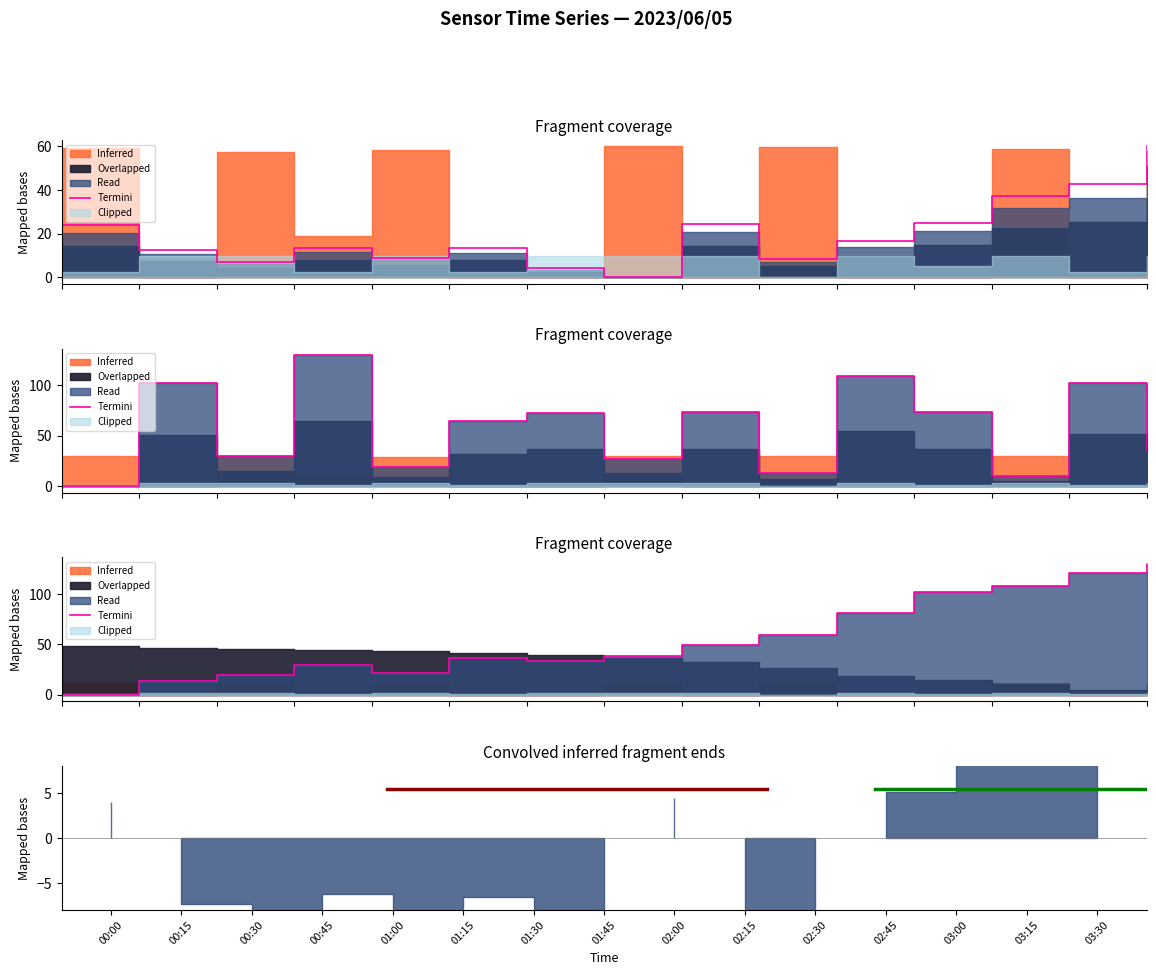

What is the label of the 10th point from the right?

01:15